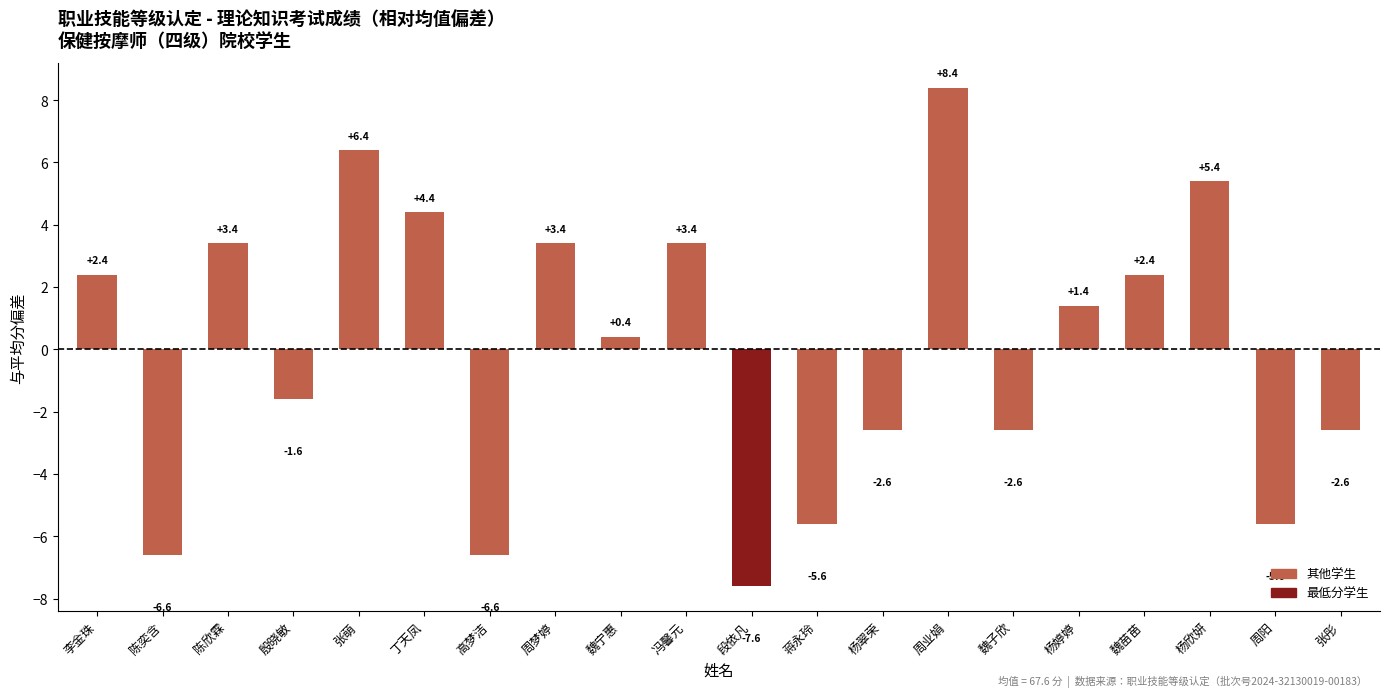

Does the chart contain any negative values?

Yes